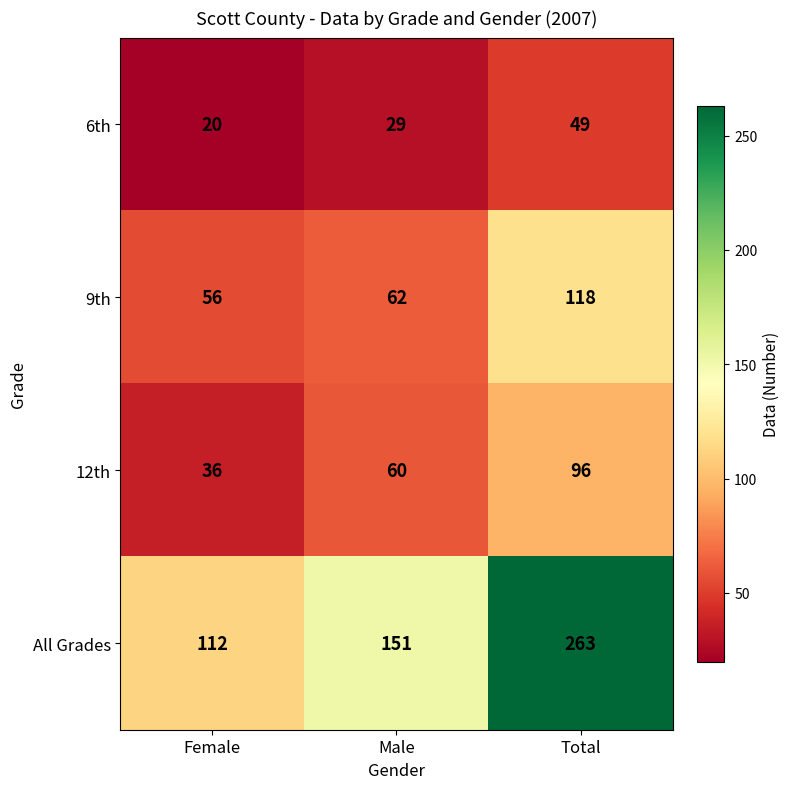

What is the minimum value shown in the chart?

20